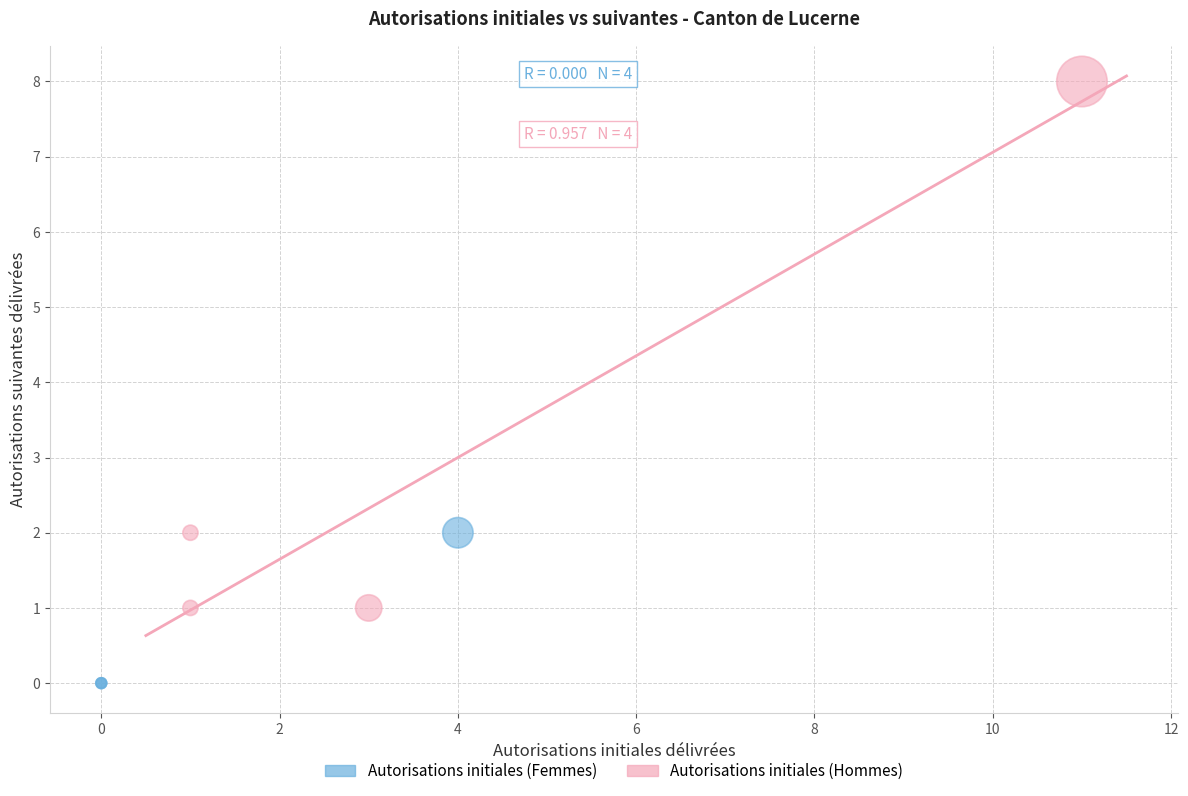

Which series contains the highest Y value?

Autorisations initiales (Hommes)